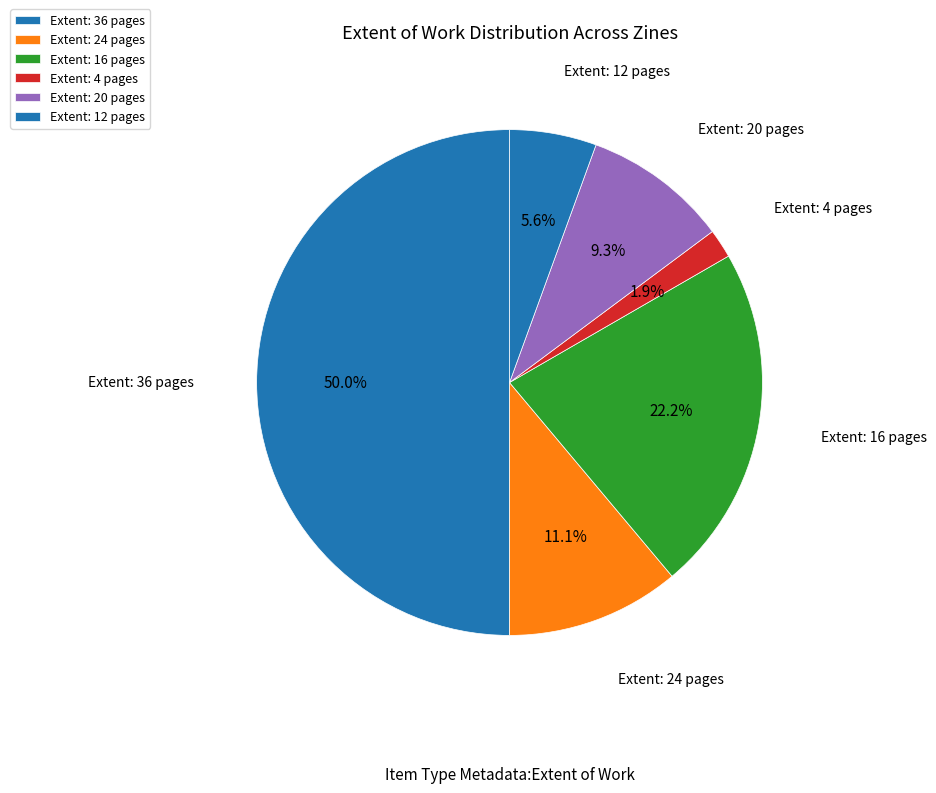

Does Extent: 20 pages account for over 50% of the chart?

No